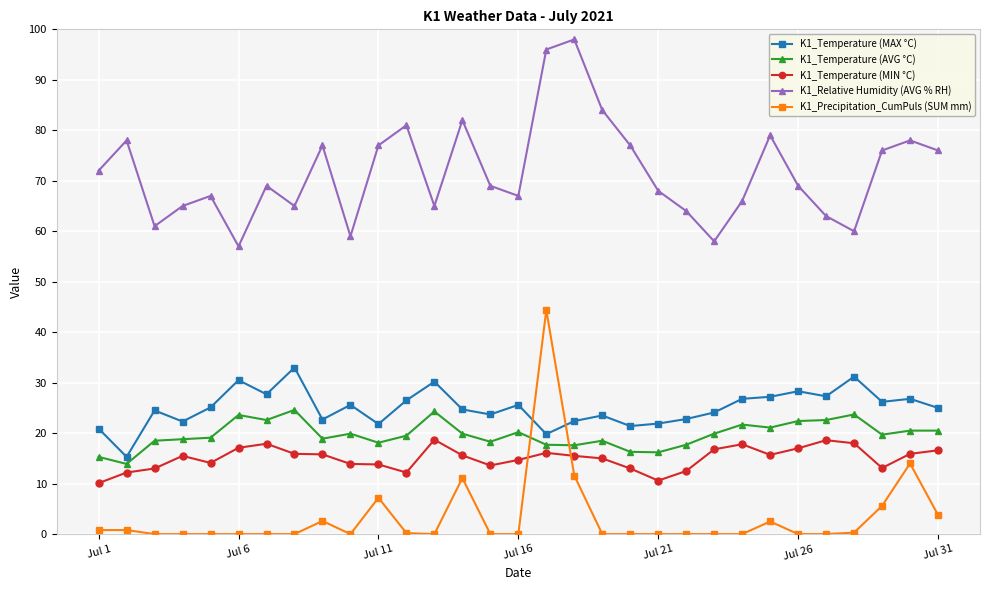

What is the sum of all K1_Precipitation_CumPuls (SUM mm) values?

104.9